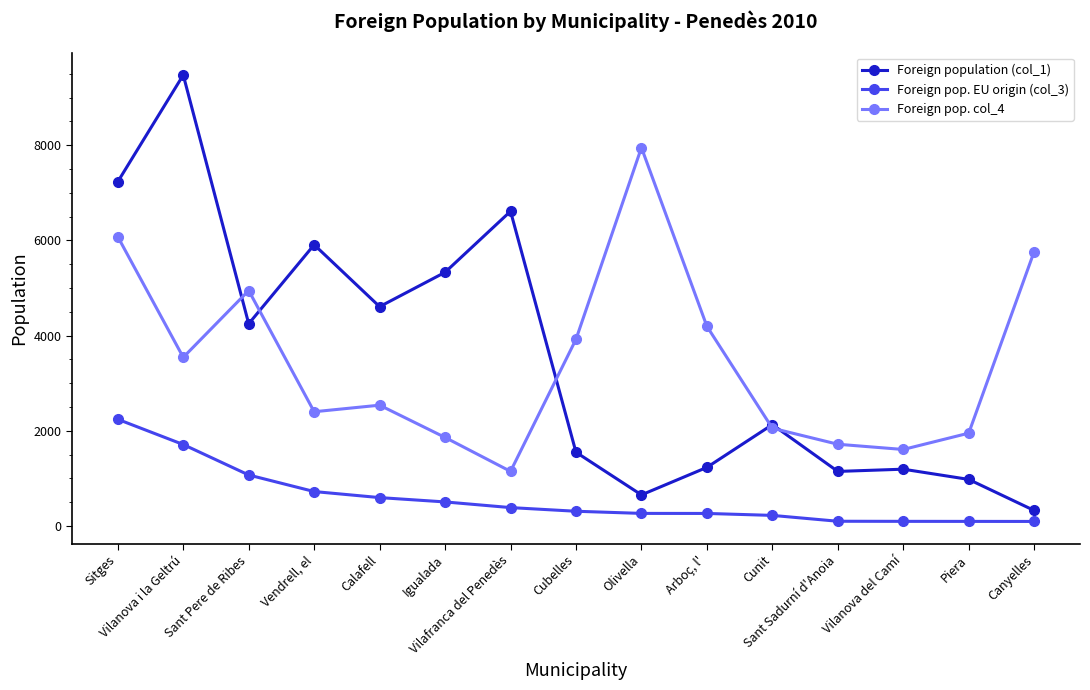

What is the maximum value shown in the chart?

9476